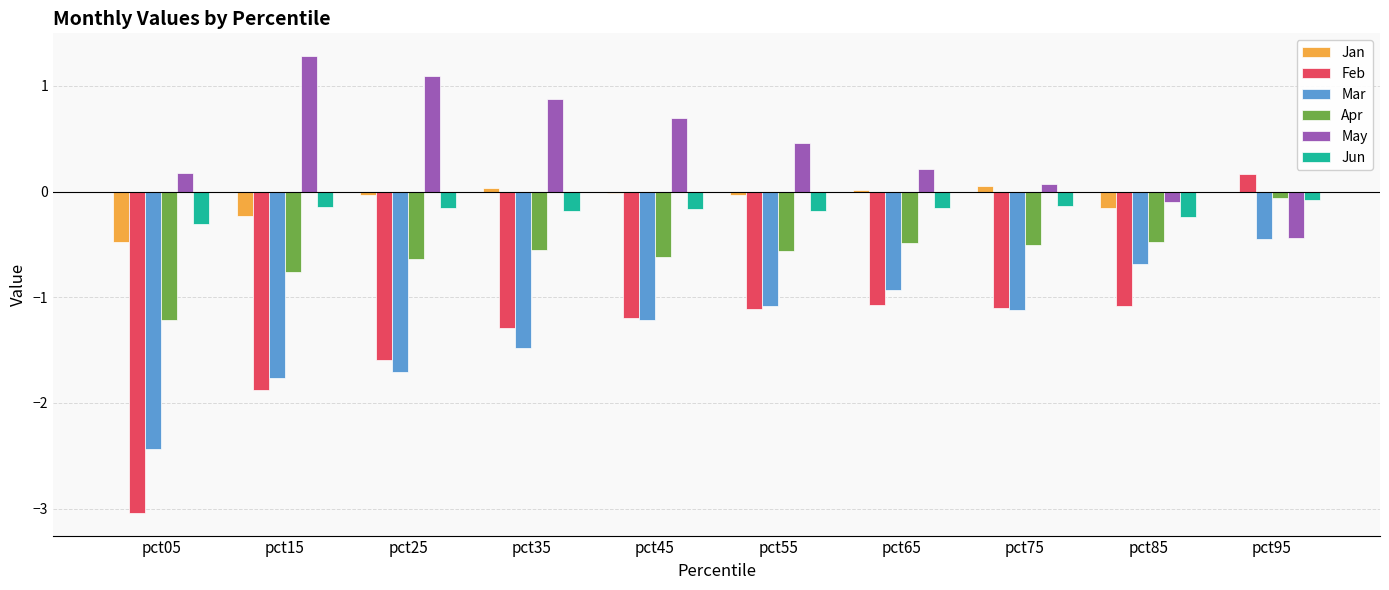

What is the sum of all Jun values?

-1.7